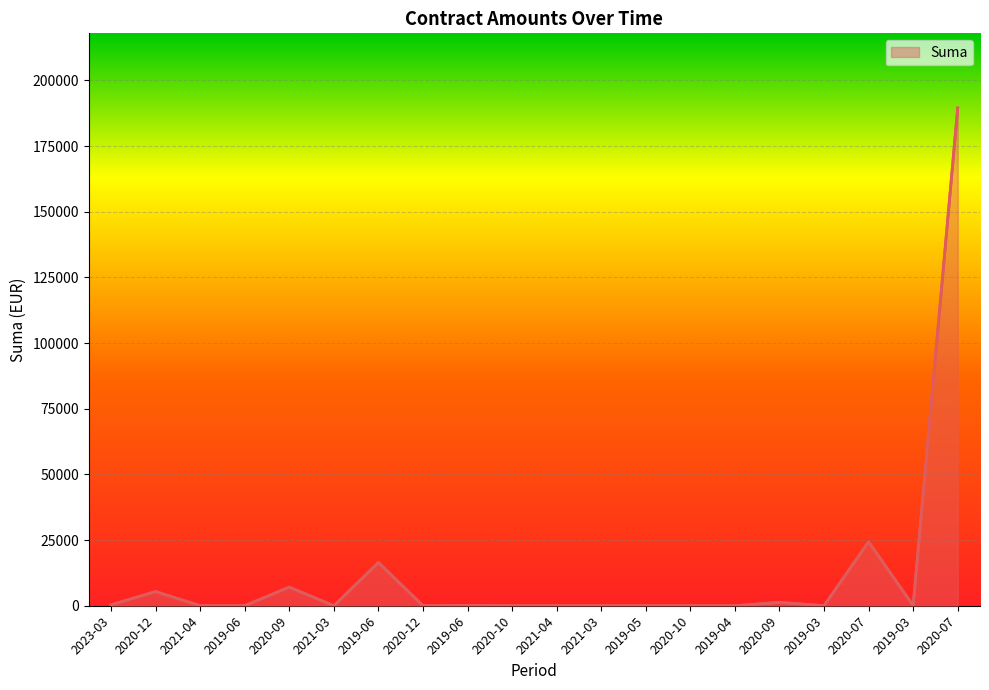

True or false: the data has more than 1 interior local peaks.

True